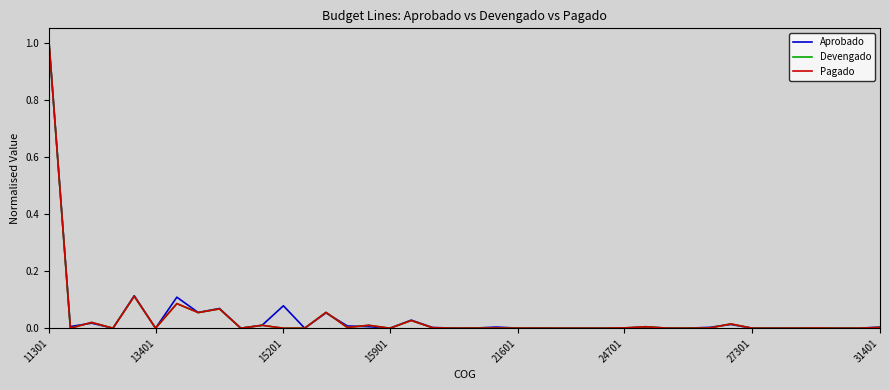

At which category is the sum across all series the highest?

11301